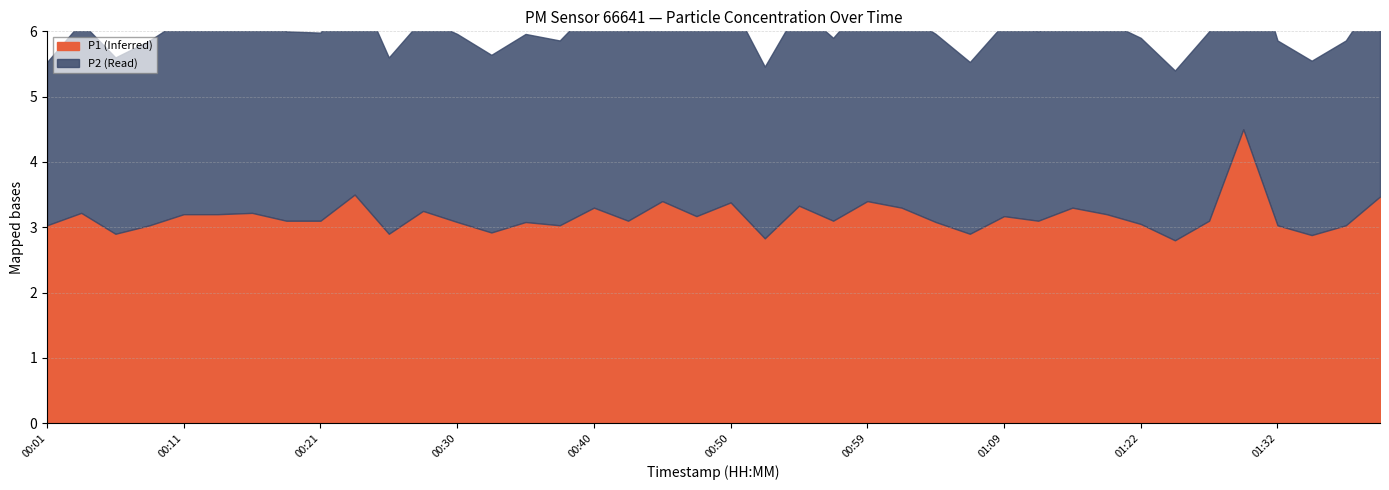

List the labels in order of P2 value, smallest first.

00:01, 01:24, 00:52, 01:07, 01:34, 00:06, 00:25, 00:33, 00:57, 00:08, 00:37, 01:32, 01:37, 01:22, 00:21, 00:30, 00:35, 01:04, 00:13, 00:18, 00:42, 01:15, 01:27, 00:04, 00:28, 01:09, 01:20, 00:47, 00:11, 01:02, 01:17, 00:16, 00:54, 00:45, 00:50, 00:40, 00:59, 01:30, 01:39, 00:23